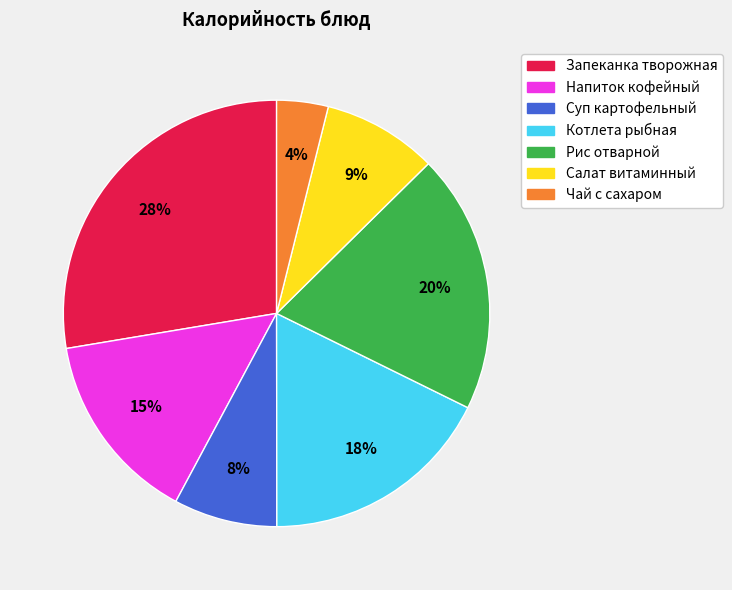

Does Суп картофельный account for over 50% of the chart?

No